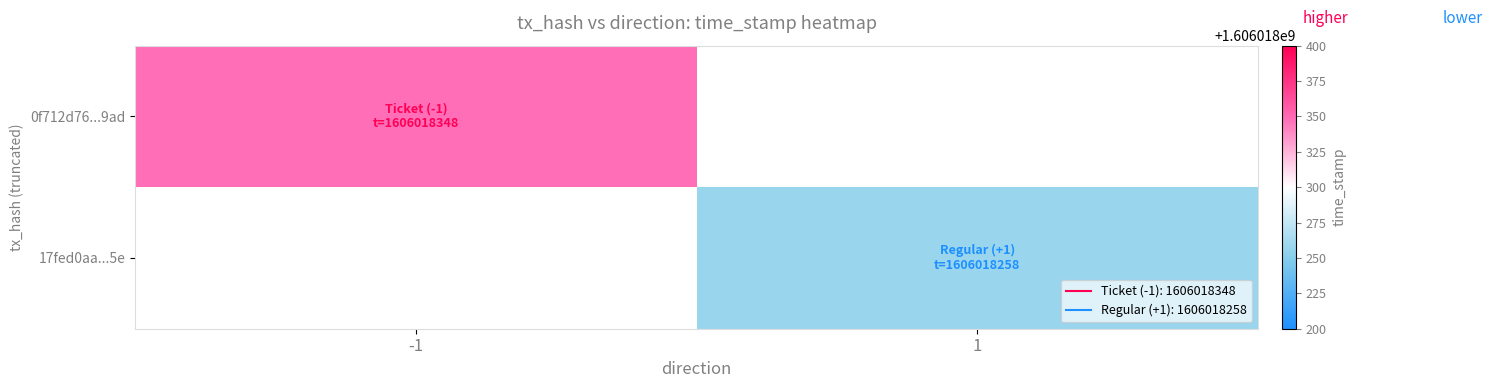

What is the difference between the highest and lowest values at time_stamp?

90